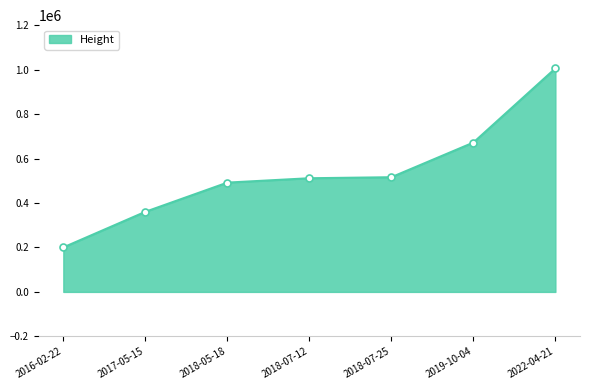

Approximately how many times larger is the value at 2018-05-18 compared to 2016-02-22?

2.5